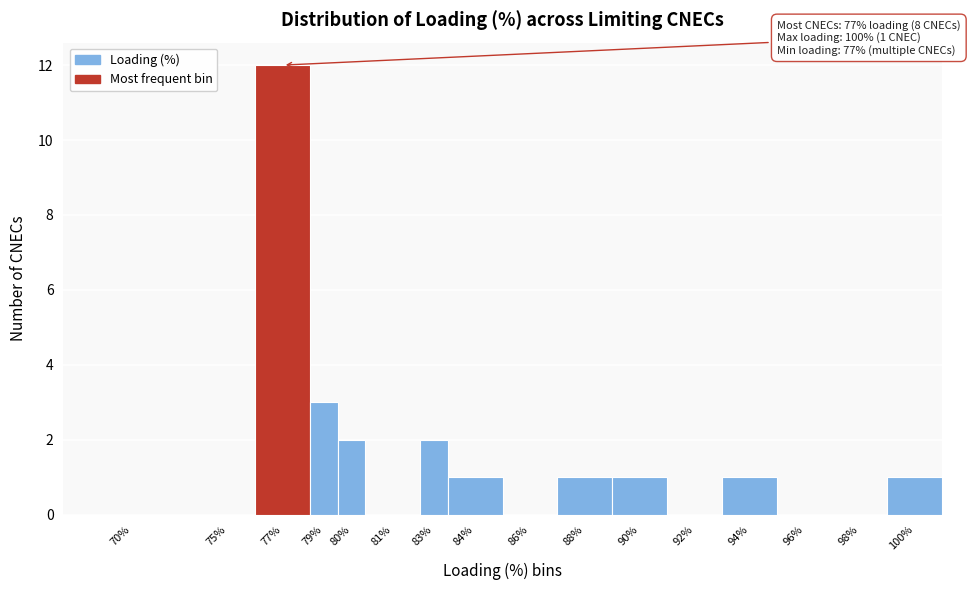

Reading left to right, transcribe all the data shown in this chart.

70%=0	75%=0	77%=12	79%=3	80%=2	81%=0	83%=2	84%=1	86%=0	88%=1	90%=1	92%=0	94%=1	96%=0	98%=0	100%=1